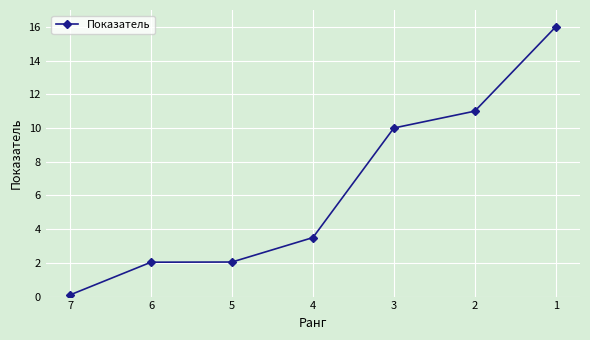

What is the value of the 4th point from the left?

3.5